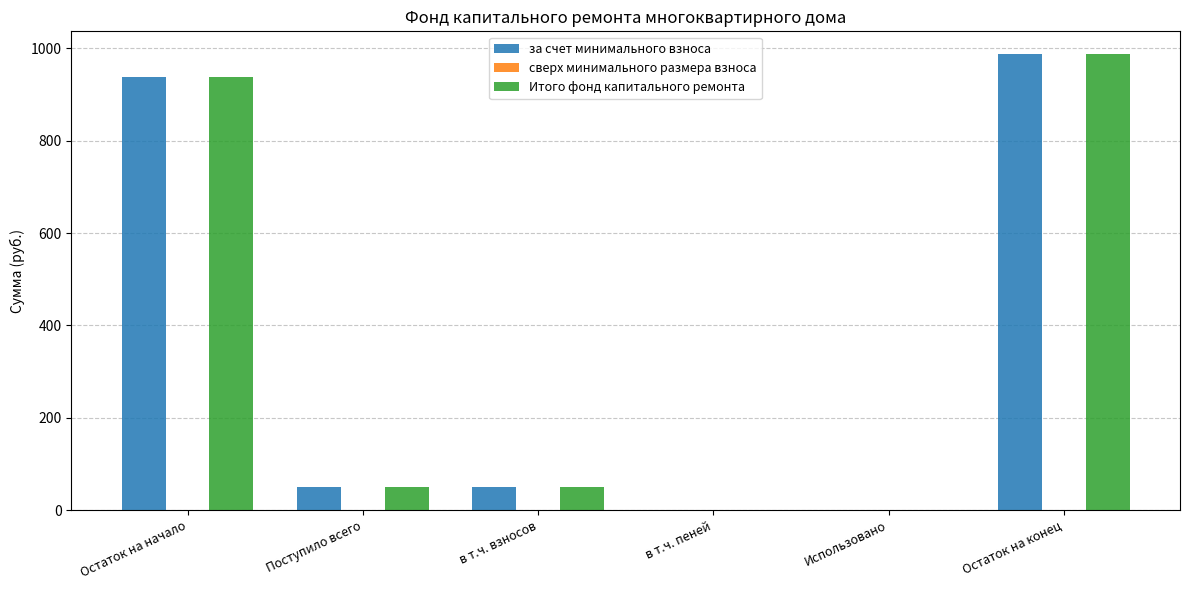

The value of за счет минимального взноса at в т.ч. пеней is -539.0. True or false?

False